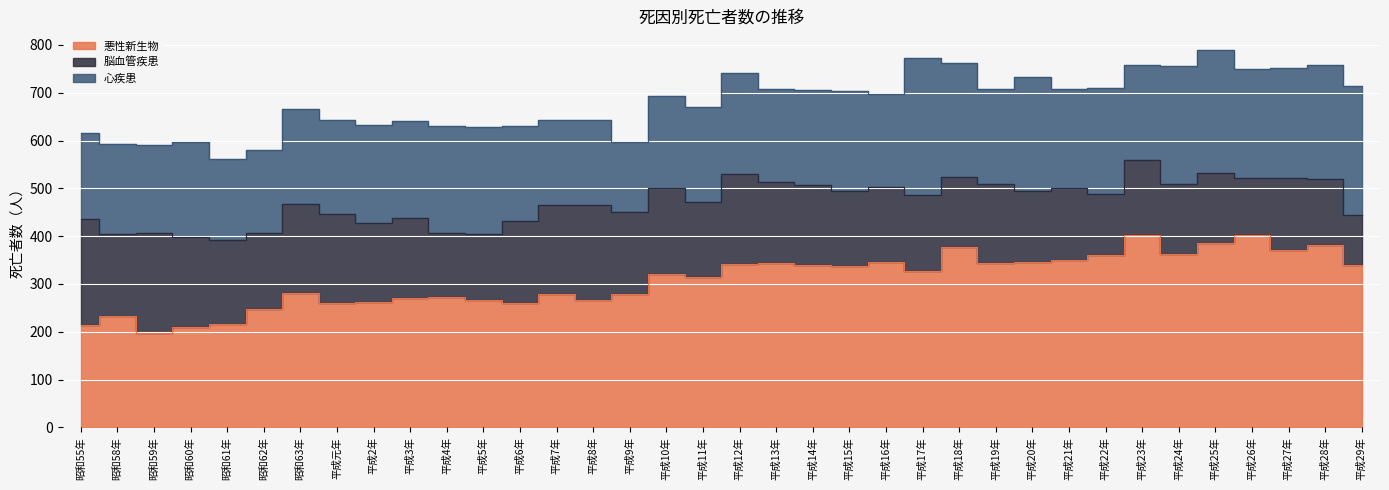

Is it true that 心疾患 equals 229 at 平成26年?

True